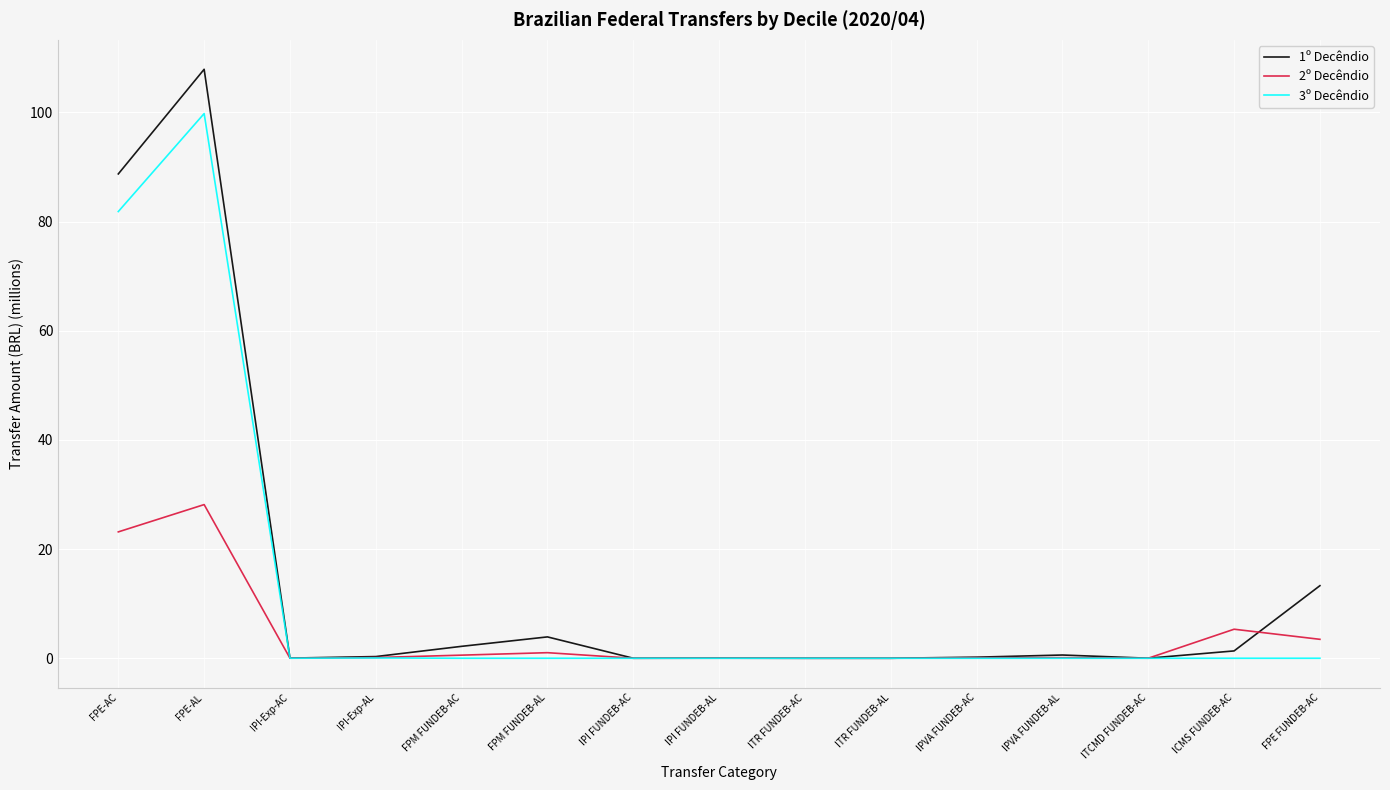

Which label corresponds to the largest value in the chart?

FPE-AL